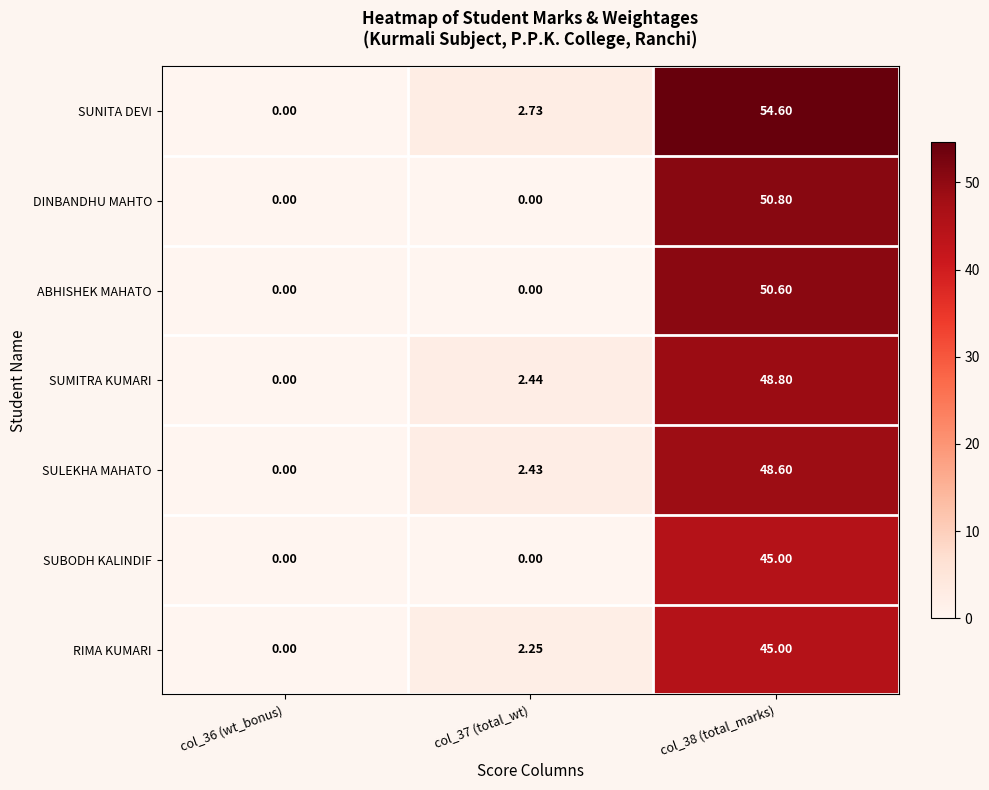

Which series changed the most between col_36 (wt_bonus) and col_38 (total_marks)?

SUNITA DEVI